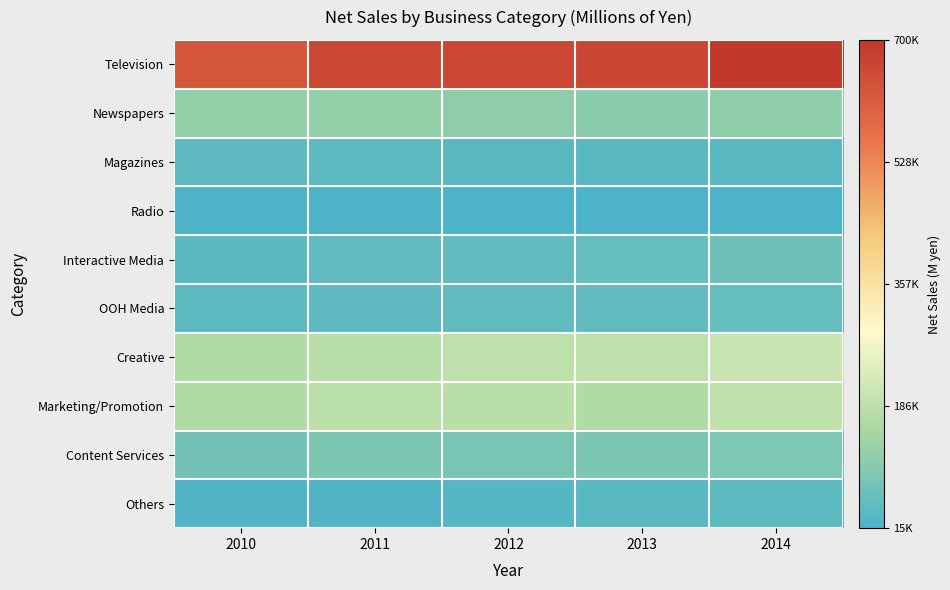

How many categories are shown in the chart?

5